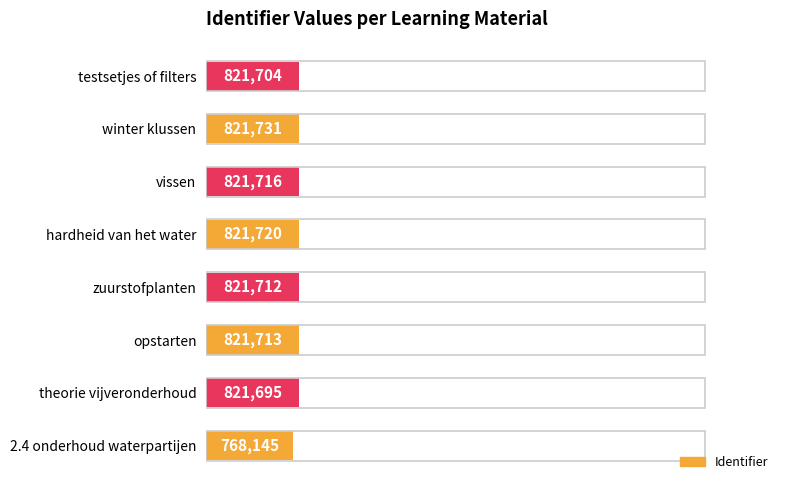

Does the chart contain any negative values?

No